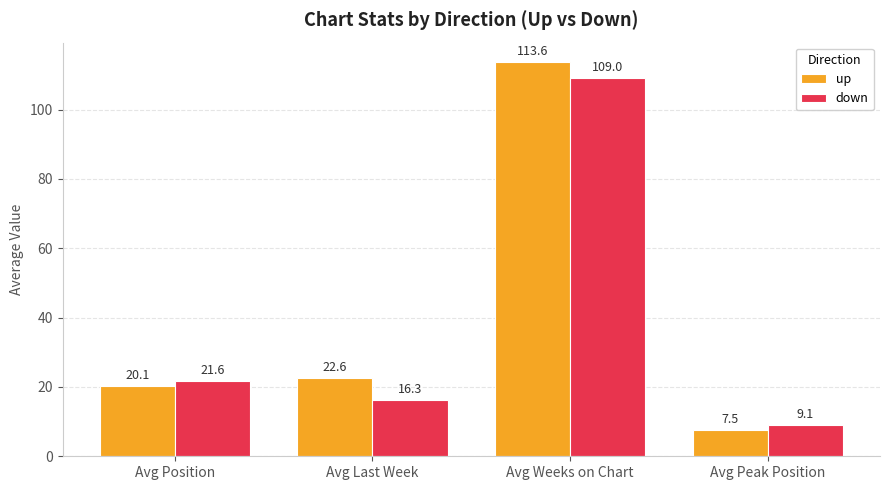

Is it true that up equals 33.5 at Avg Position?

False